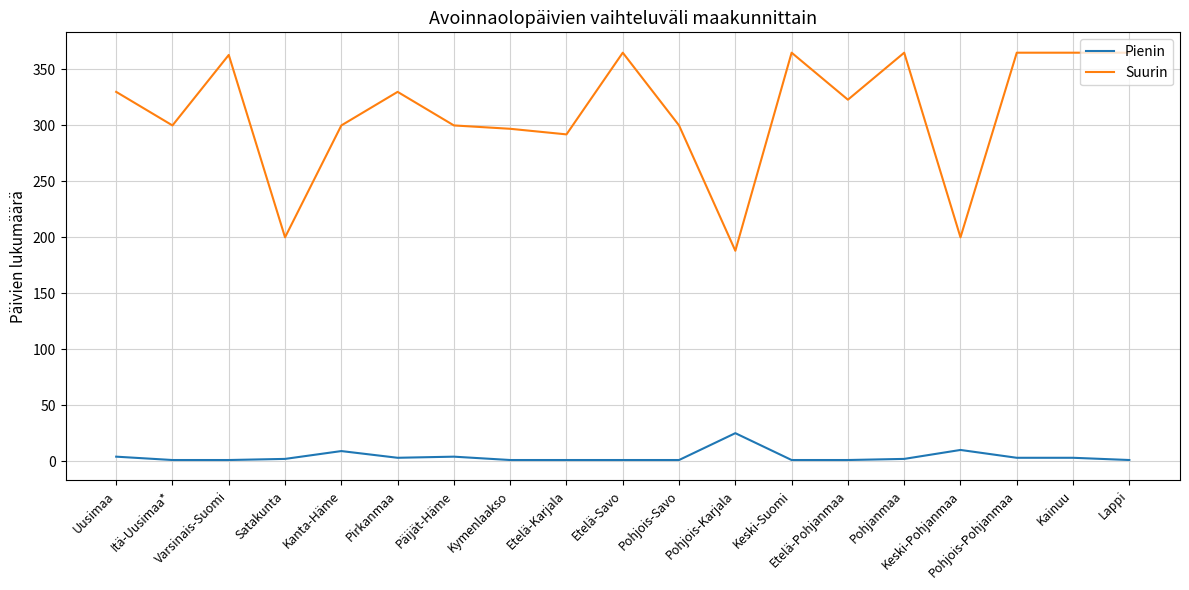

What is the minimum value for Suurin?

188